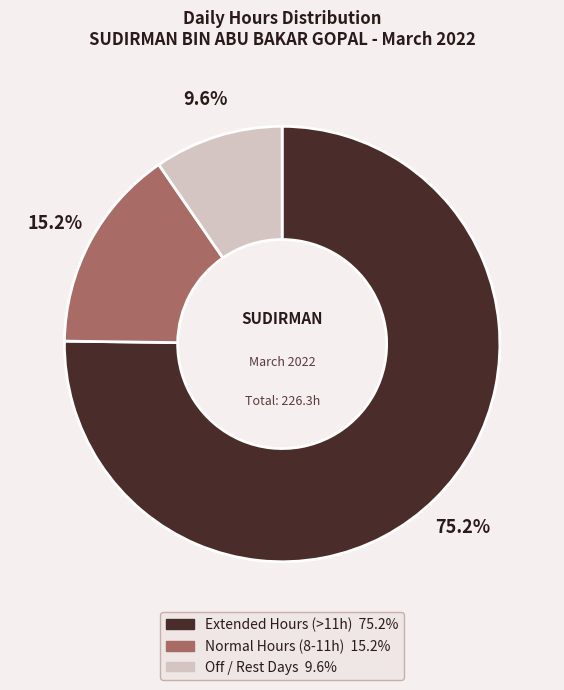

Does any single category account for the majority?

Yes